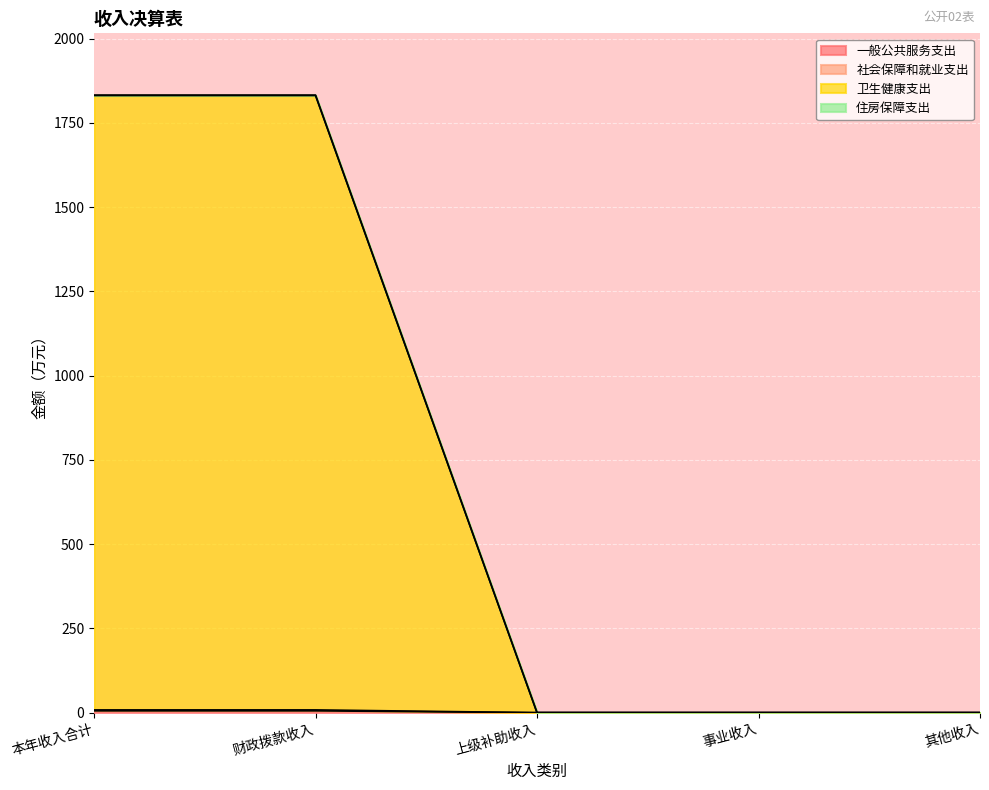

How many values in the 一般公共服务支出 series exceed 0?

2